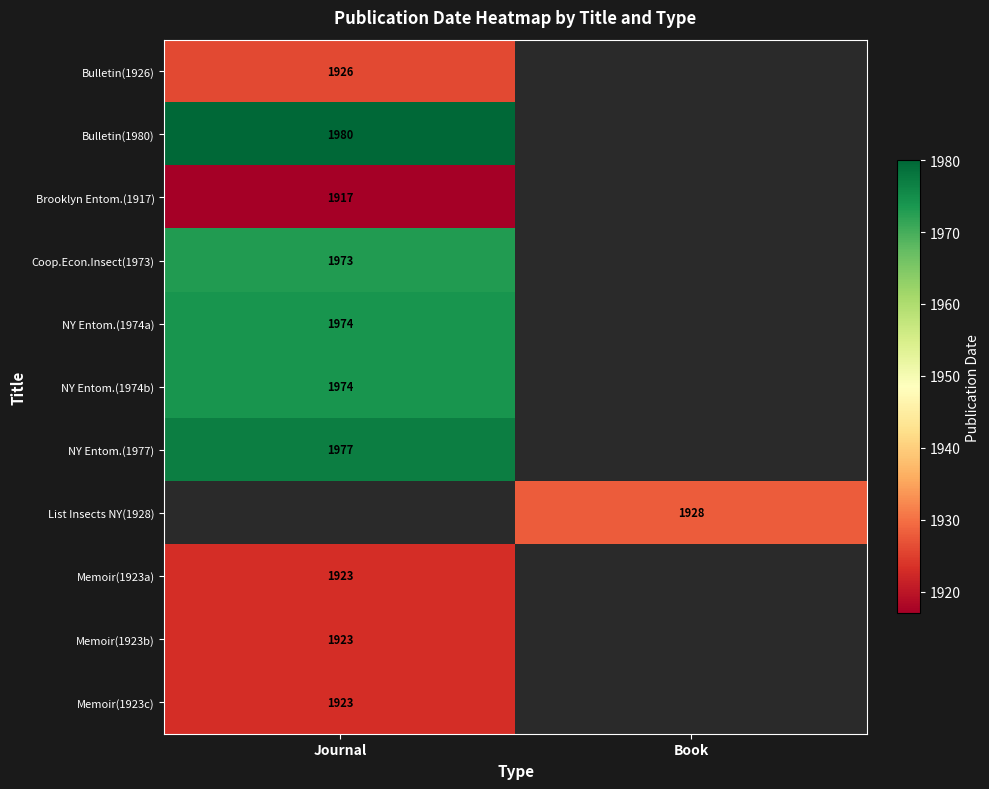

Which category has the lowest value across all series?

Journal